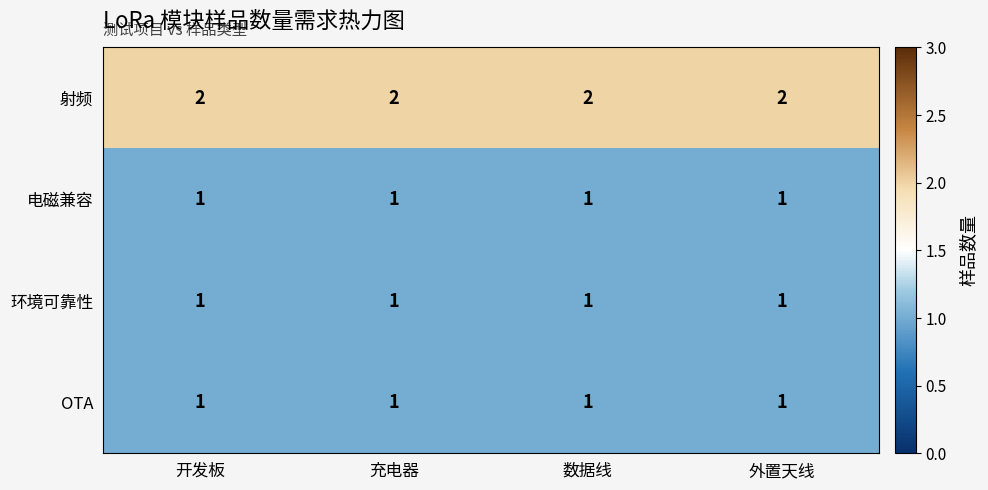

What is the total value across all series at 数据线?

5